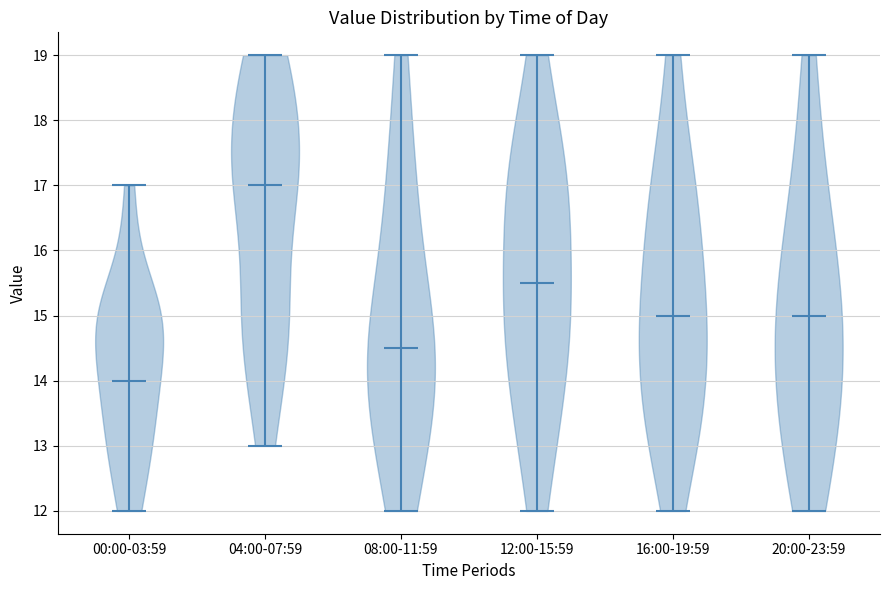

Which violin has the highest median line?

04:00-07:59